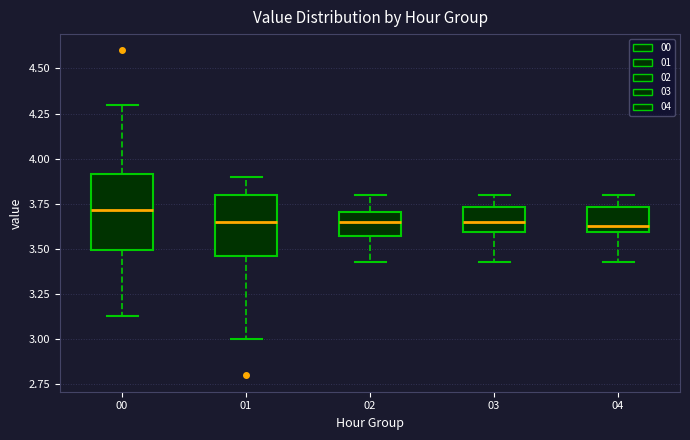

Reading left to right, transcribe this box plot: for each box, give where its median line is, the range the box spans, and where its two whiskers end, as read against the y-axis. The values are not printed on the chart, so give them approximately, as read against the axis.

00: median 3.70, box 3.50 to 3.90, whiskers 3.15 to 4.30
01: median 3.65, box 3.45 to 3.80, whiskers 3.00 to 3.90
02: median 3.65, box 3.55 to 3.70, whiskers 3.45 to 3.80
03: median 3.65, box 3.60 to 3.75, whiskers 3.45 to 3.80
04: median 3.65, box 3.60 to 3.75, whiskers 3.45 to 3.80